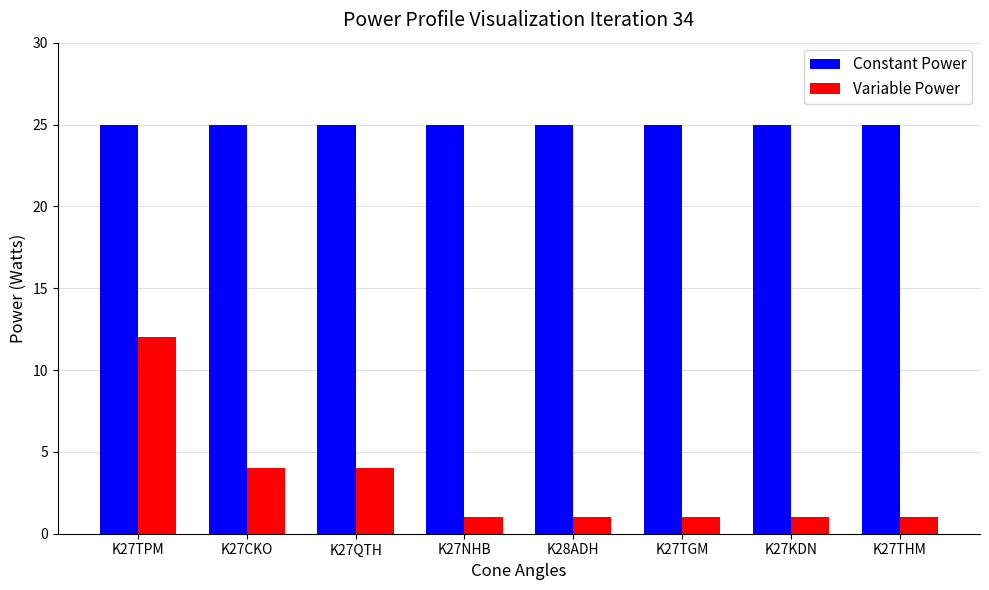

Which series has the largest range (max minus min)?

Variable Power